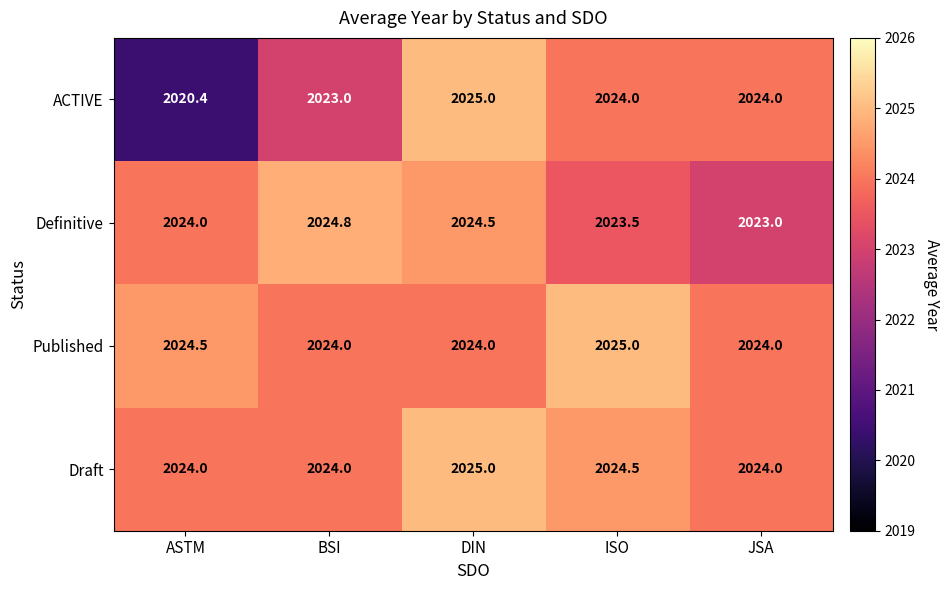

Which series has the widest spread of values?

ACTIVE